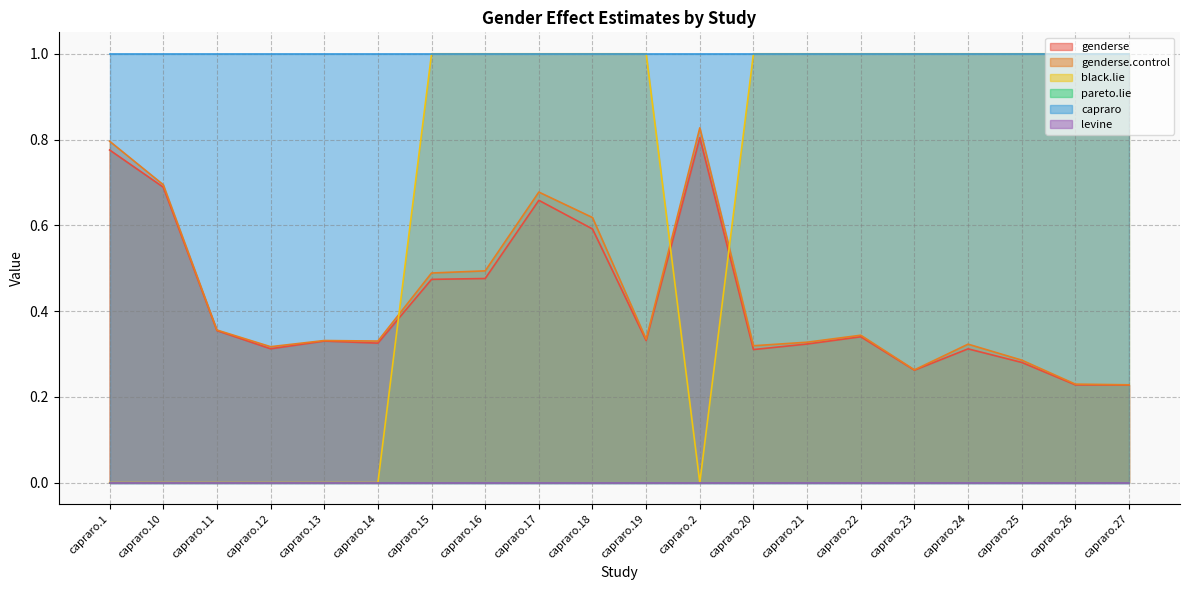

True or false: black.lie has a value of 0.3 at capraro.23.

False